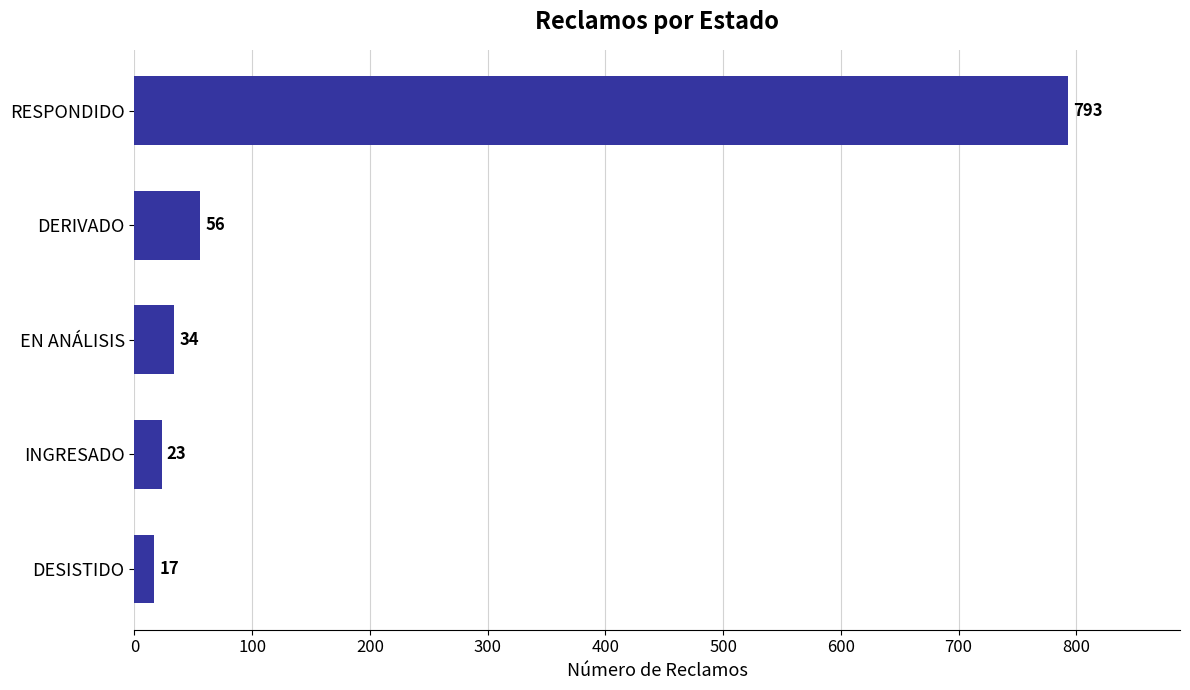

List the labels in order of value, largest first.

RESPONDIDO, DERIVADO, EN ANÁLISIS, INGRESADO, DESISTIDO